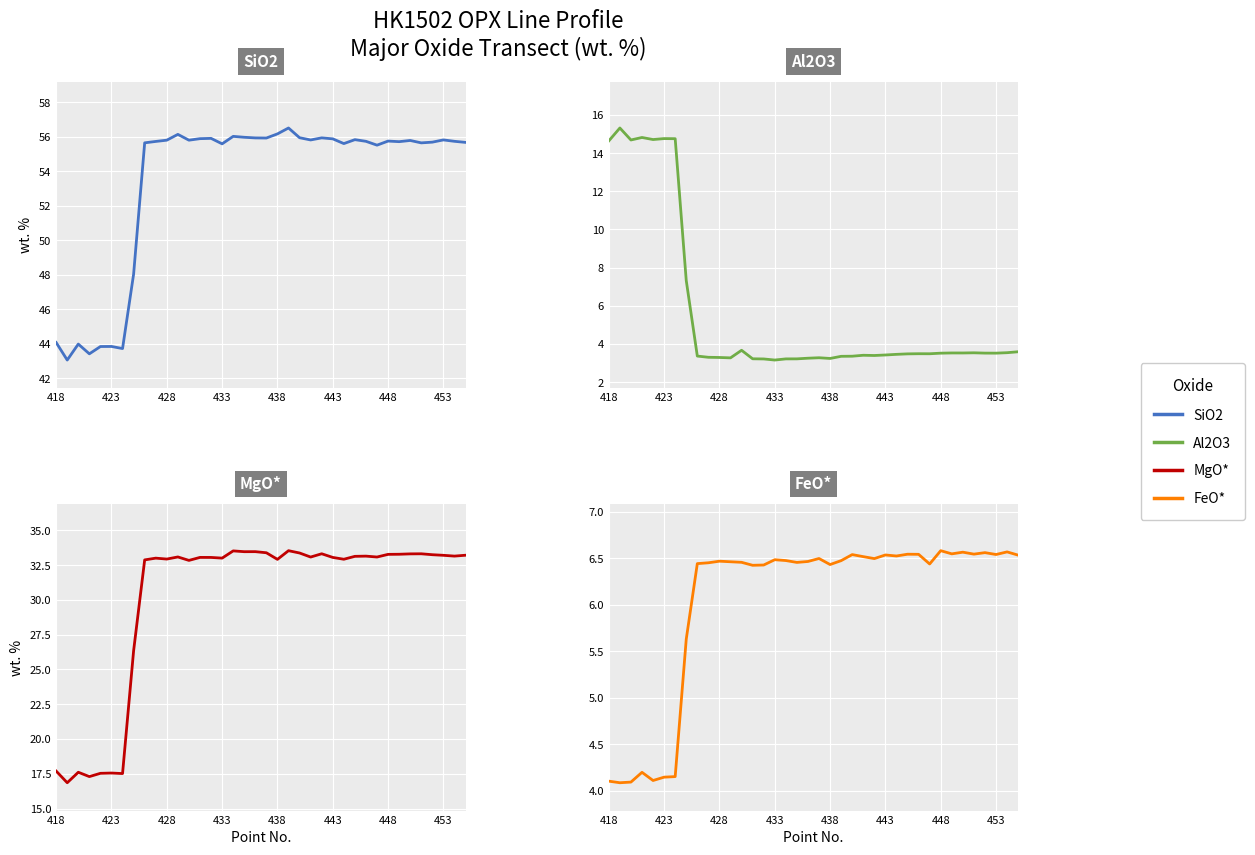

The value of Al2O3 at 9 is 1.5. True or false?

False